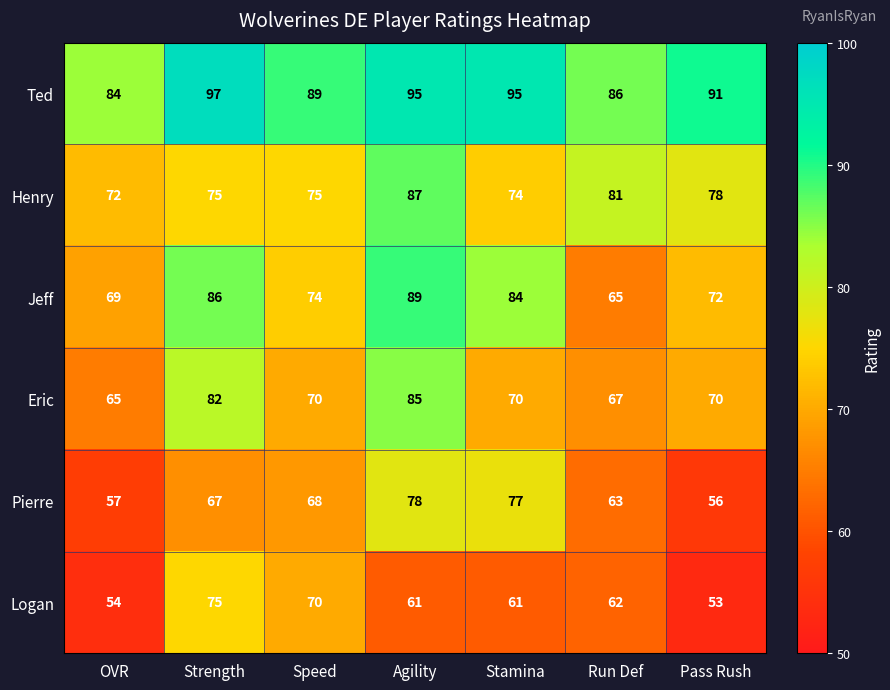

Is it true that Logan equals 124 at Speed?

False